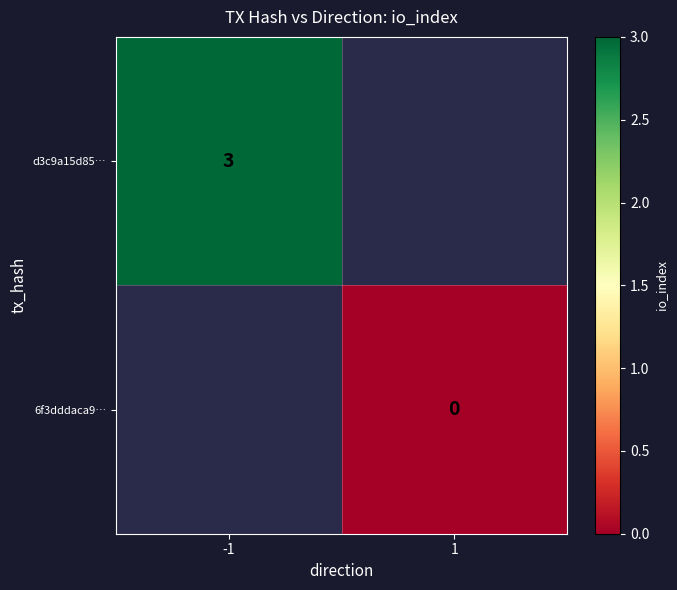

True or false: d3c9a15d85… has a value of 5 at -1.

False